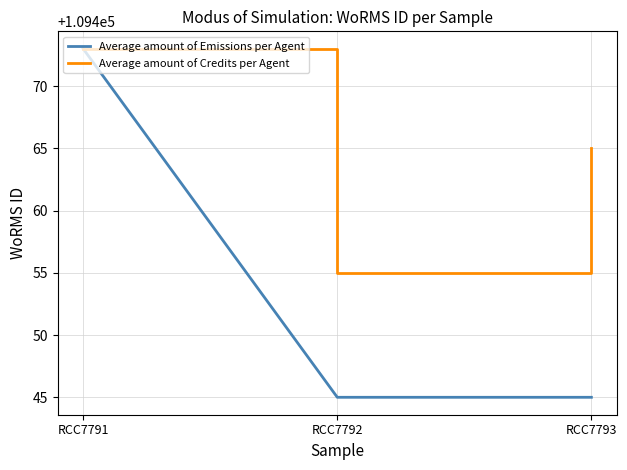

Is it true that Average amount of Credits per Agent equals 70686 at RCC7791?

False